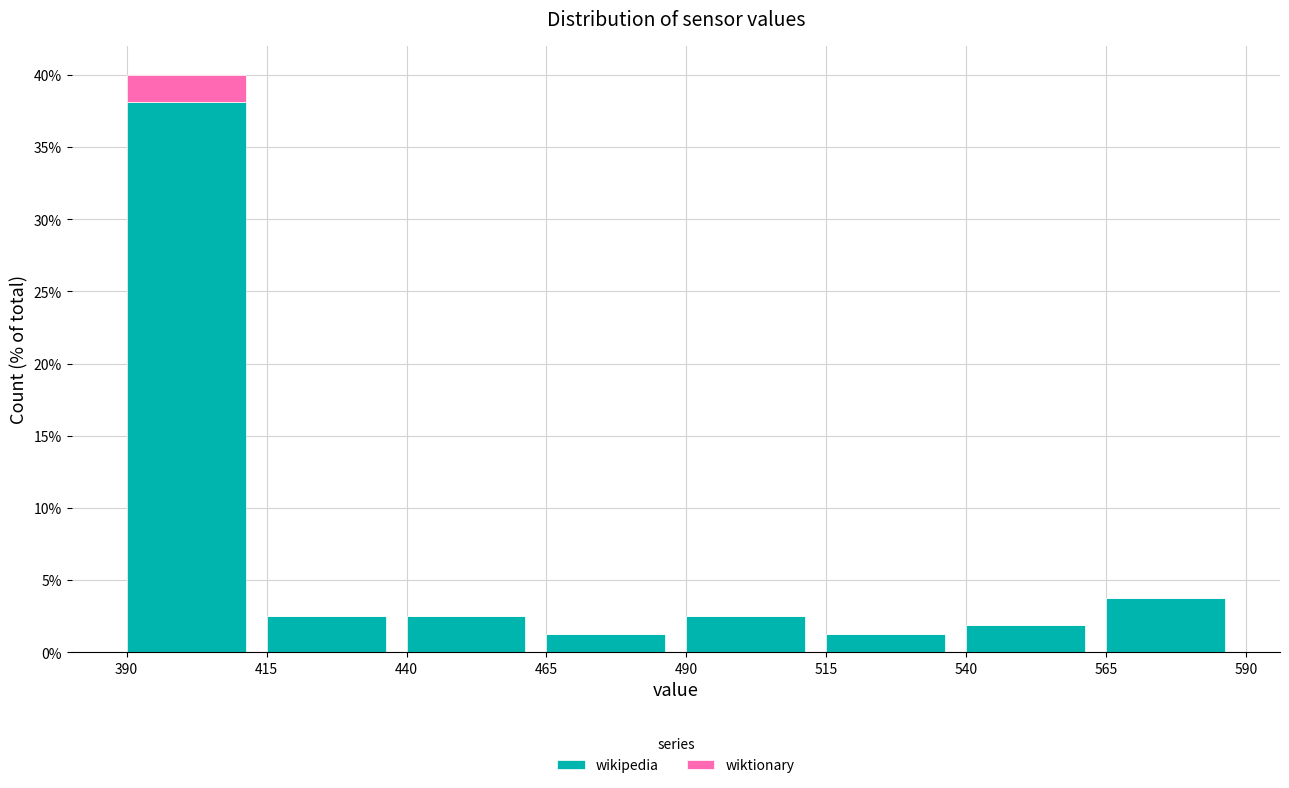

What is the highest value of the wikipedia series?

38.1